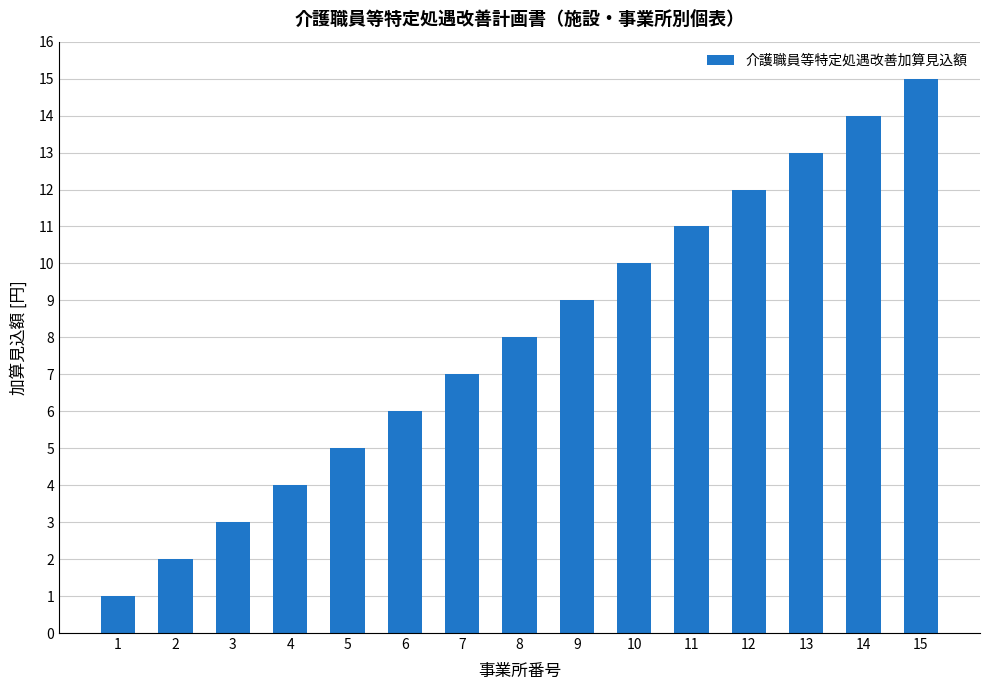

Which label corresponds to the smallest value in the chart?

1